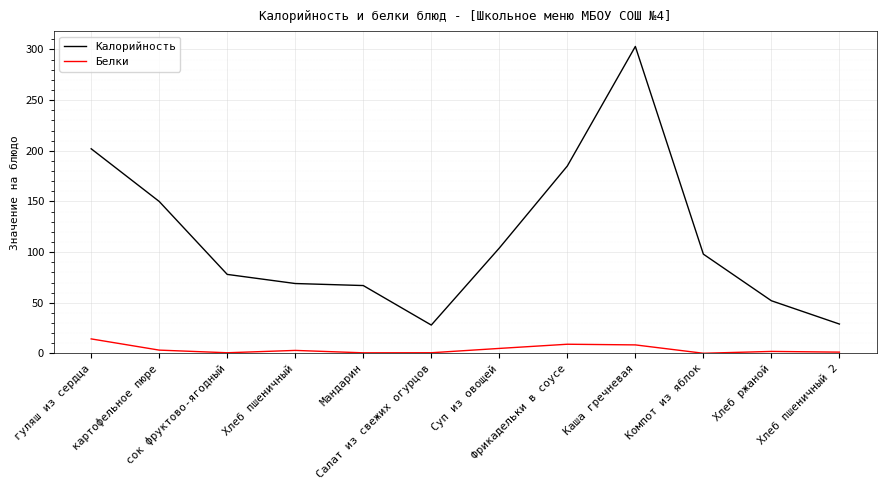

Which series has the largest total across all categories?

Калорийность